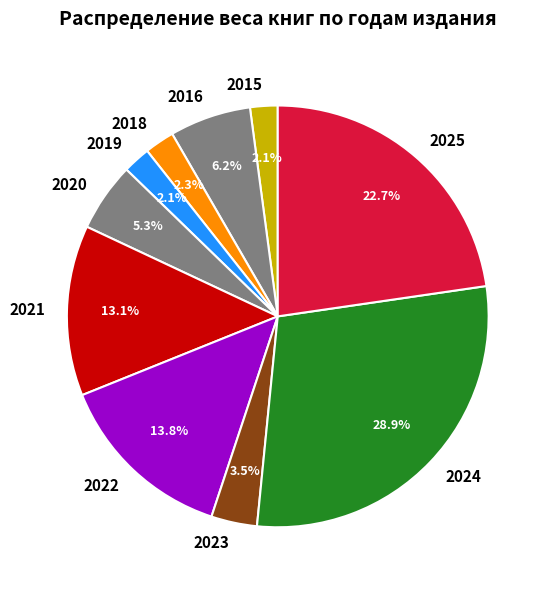

Approximately how many times larger is the value at 2023 compared to 2025?

0.2